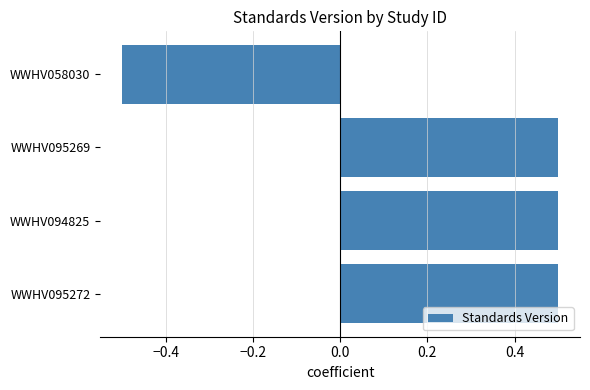

Are the bars grouped side by side (vs. stacked)?

No